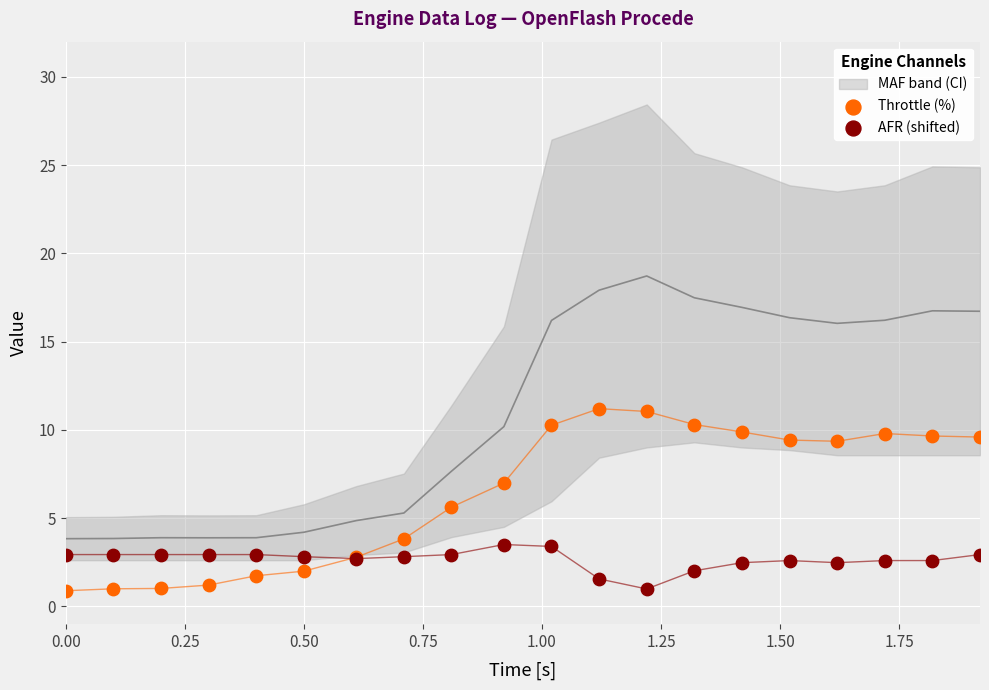

Which series has the largest Y range (max minus min)?

Throttle (%)